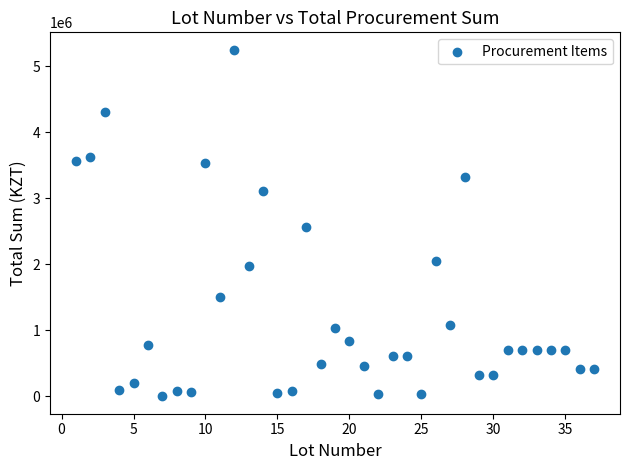

What is the range of X values (max minus min)?

36